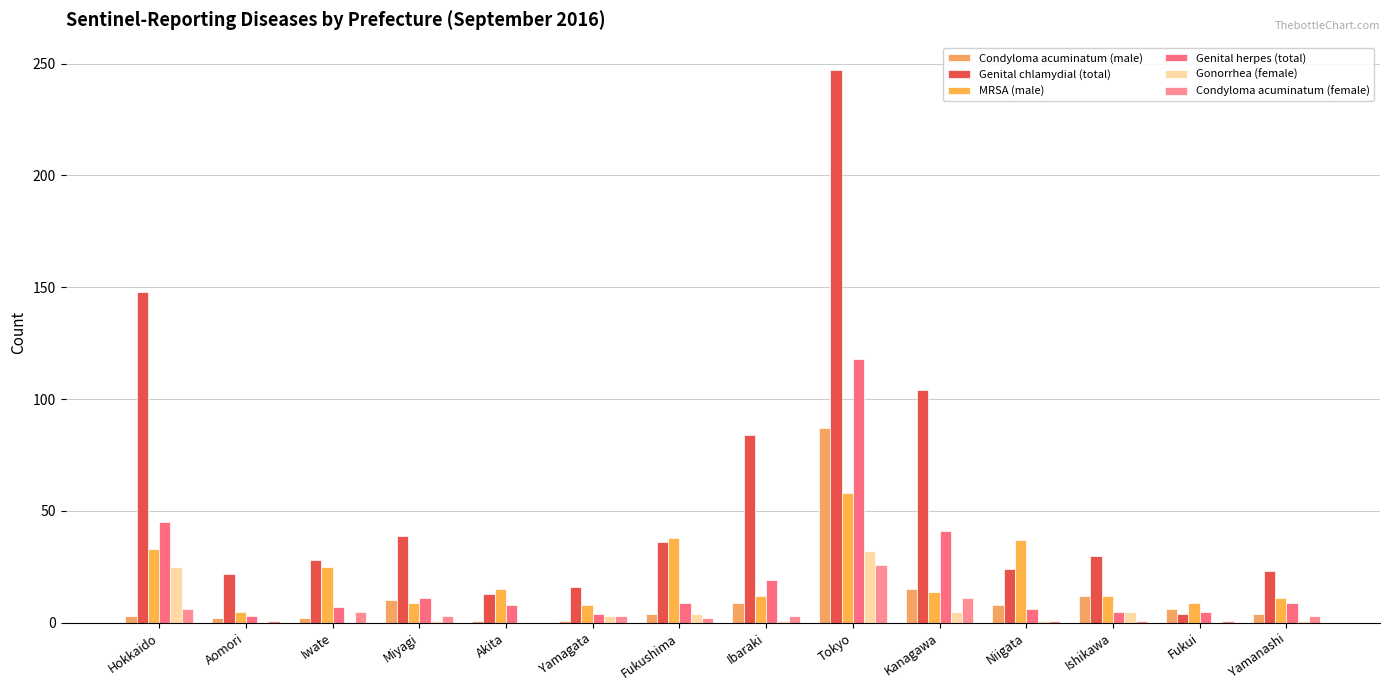

What is the difference between the highest and lowest values at Hokkaido?

145